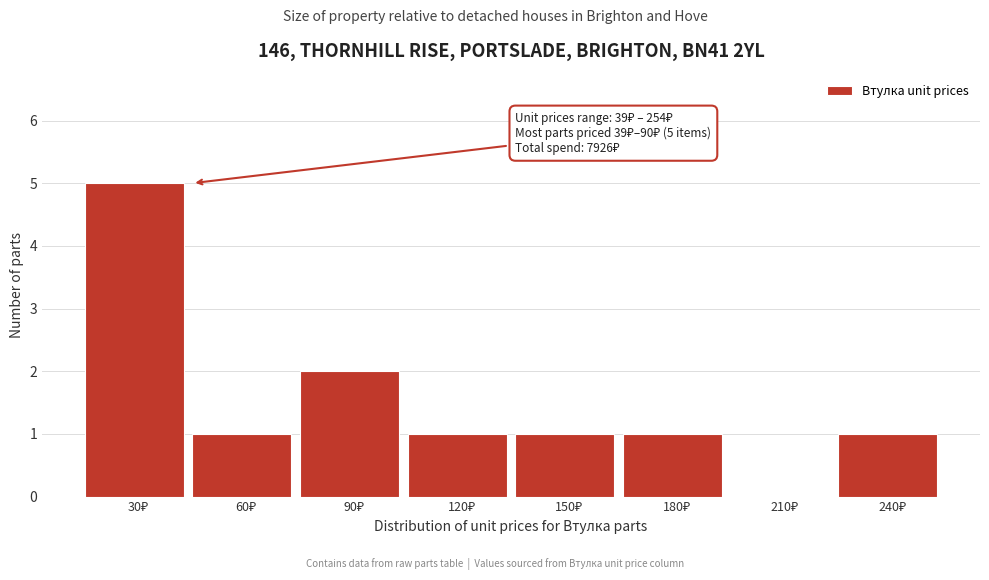

What is the maximum value shown in the chart?

5